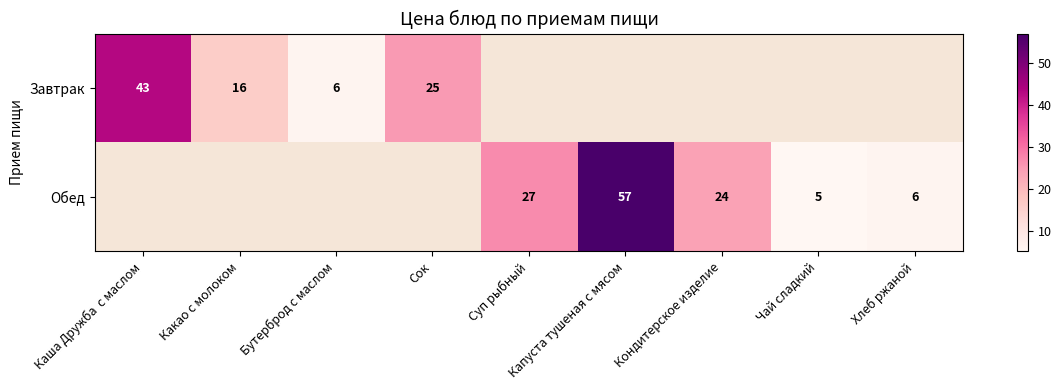

What is the smallest value displayed?

5.0